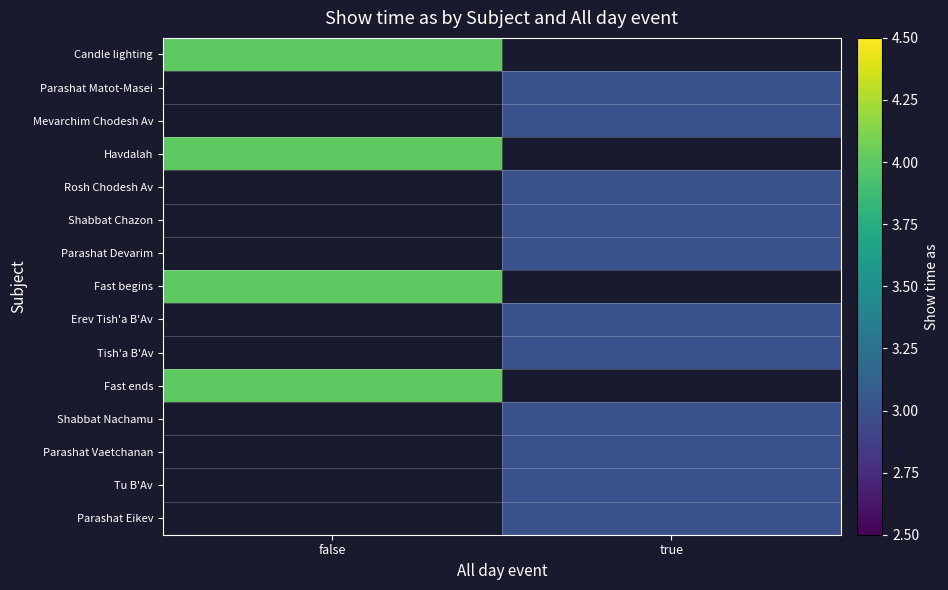

How many data points does each series have?

2